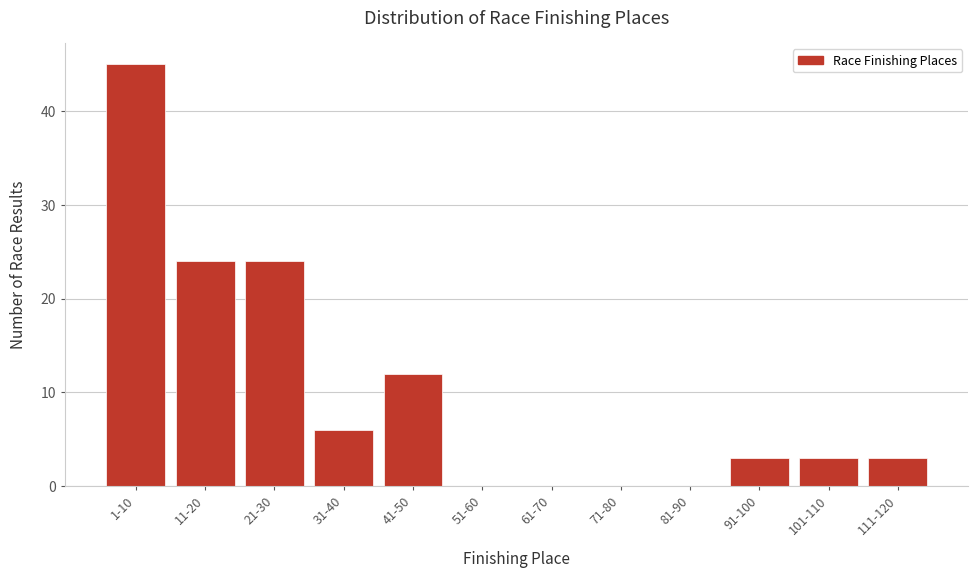

Reading right to left, extract all data points from this chart.

111-120=3	101-110=3	91-100=3	81-90=0	71-80=0	61-70=0	51-60=0	41-50=12	31-40=6	21-30=24	11-20=24	1-10=45